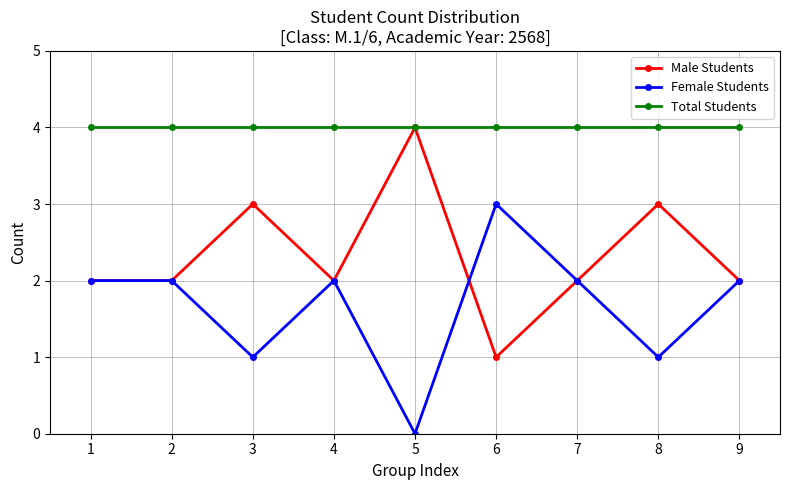

Is this an area chart (filled region under the line)?

No